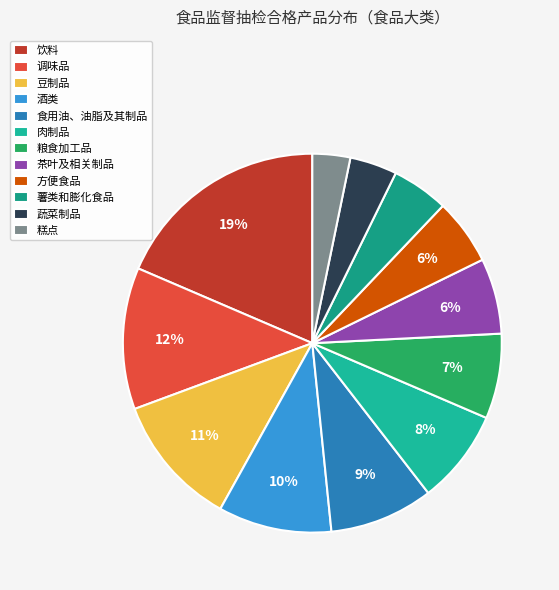

Is 饮料 the majority of the pie?

No